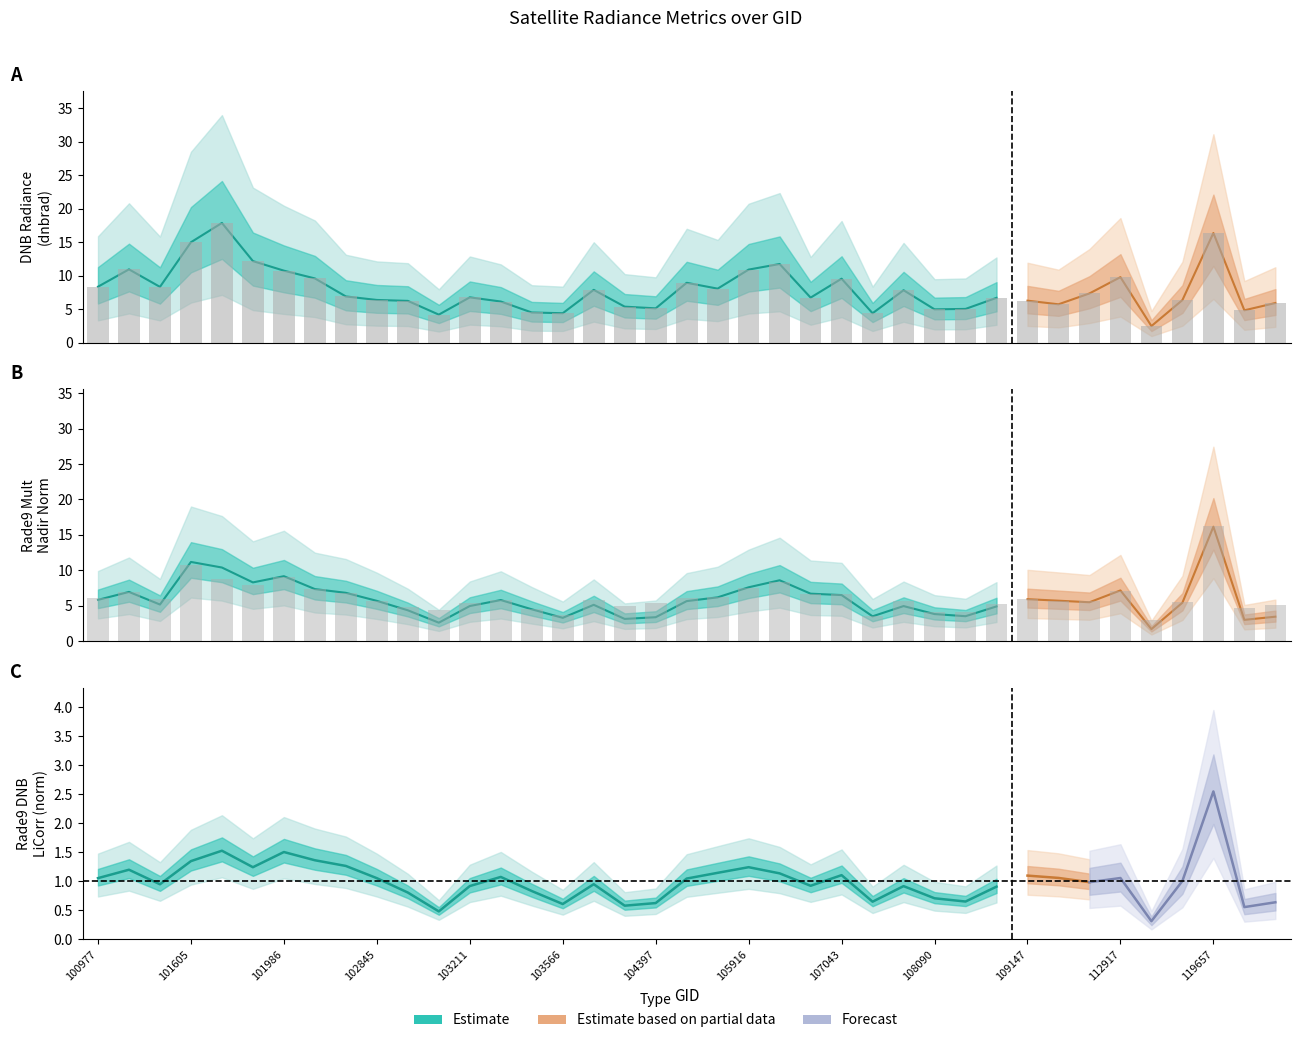

The rade9_aggzone_norm series shows 10.8 at 101605. True or false?

True